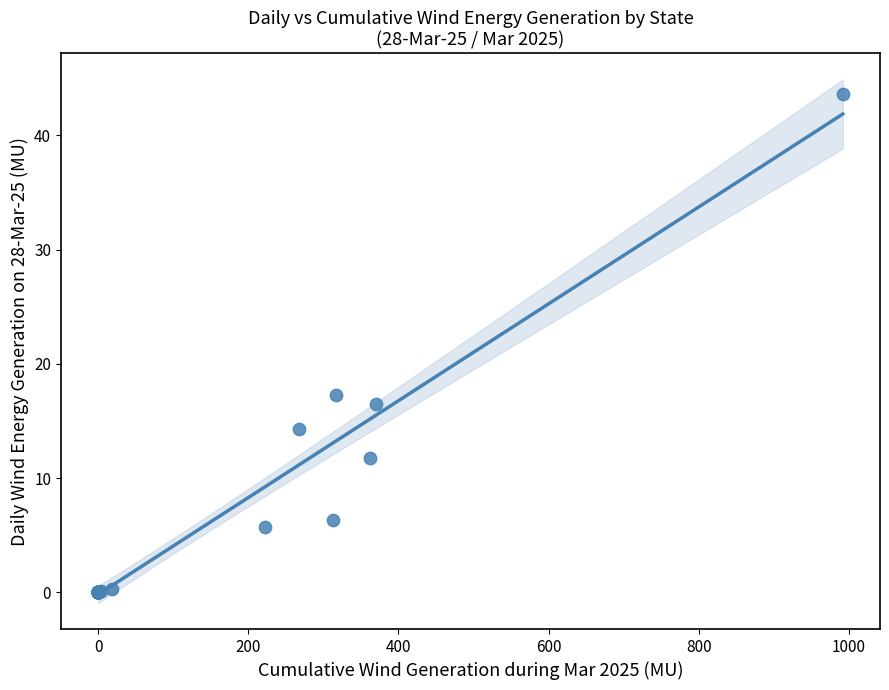

What Y value in the scatter plot is closest to 21?

17.3